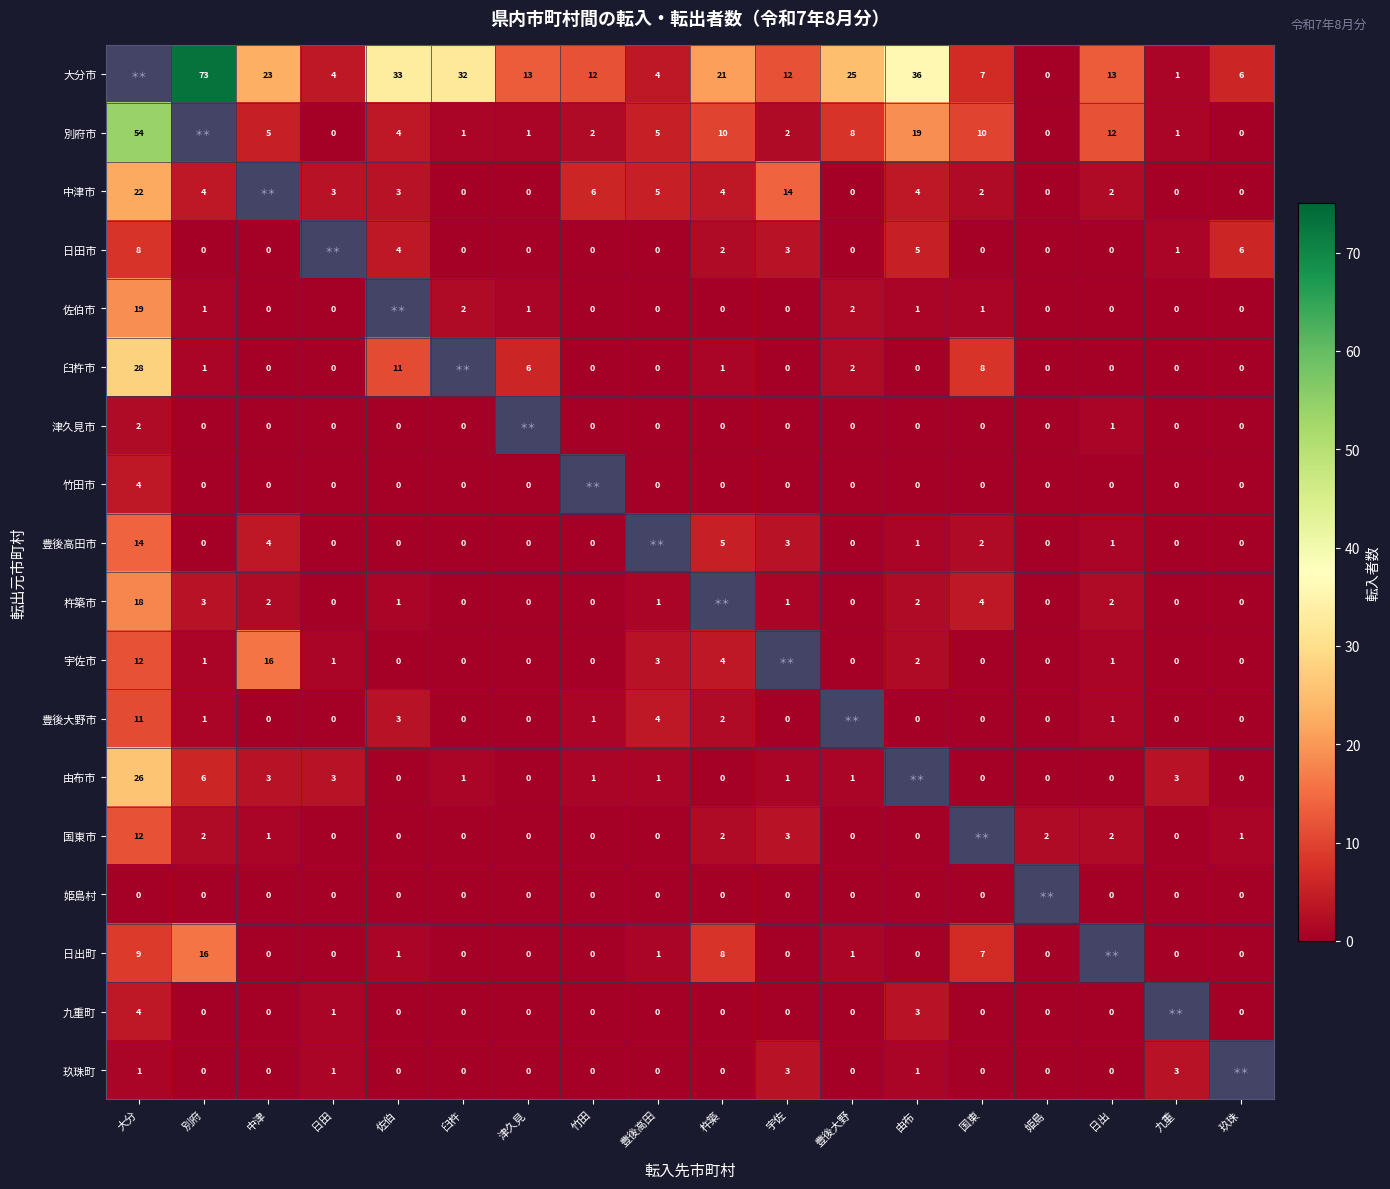

What is the sum of the 日田市 values at 由布 and 豊後大野?

5